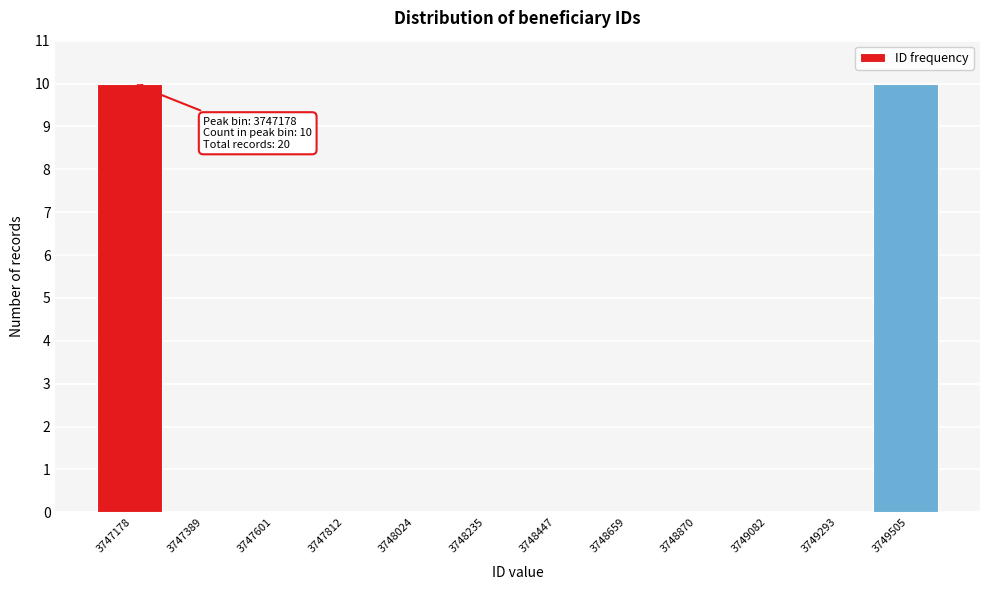

Reading right to left, list all the values displayed in this chart.

3749505=10	3749293=0	3749082=0	3748870=0	3748659=0	3748447=0	3748235=0	3748024=0	3747812=0	3747601=0	3747389=0	3747178=10